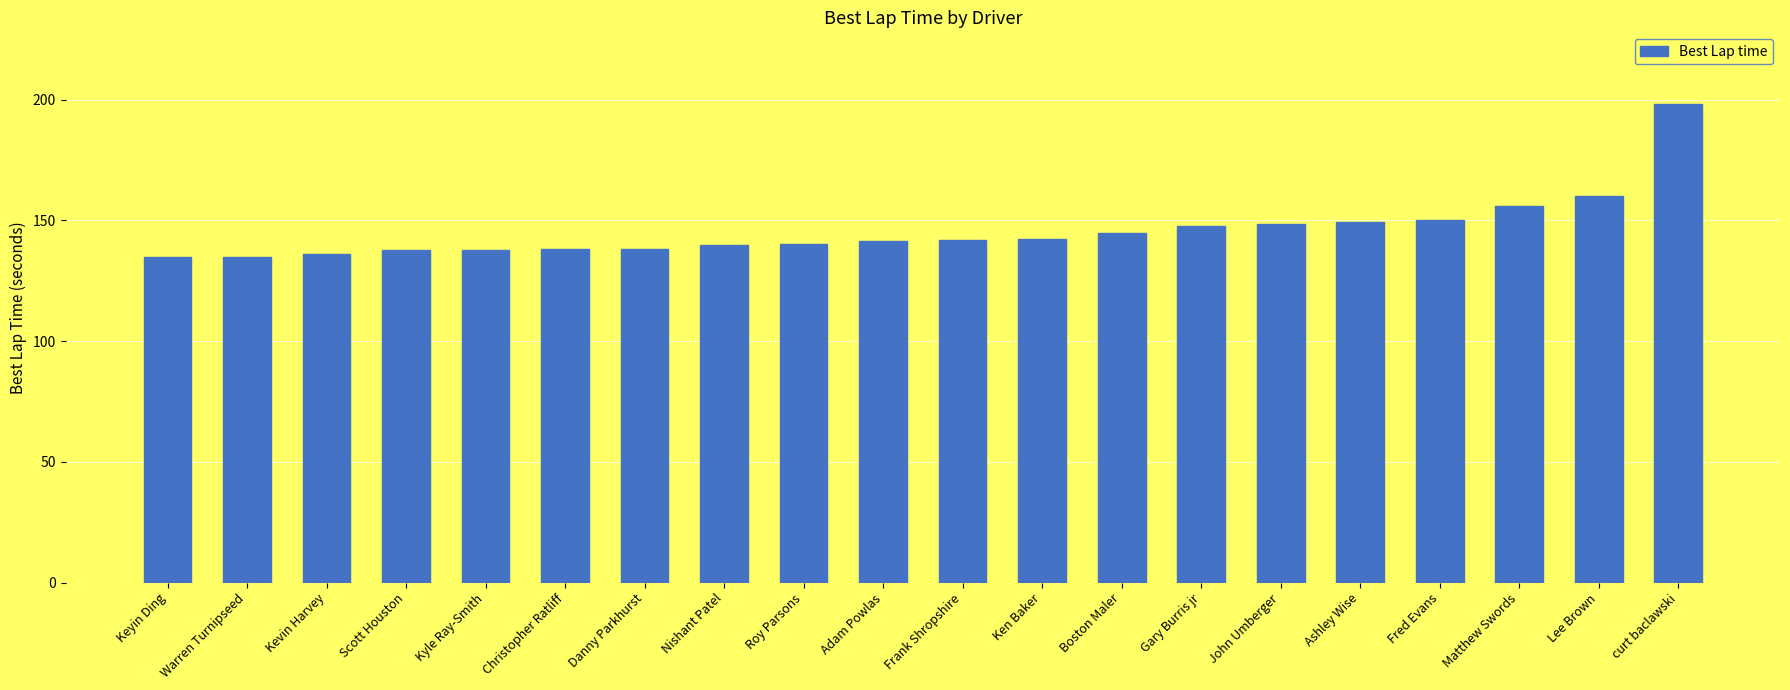

What is the maximum value shown in the chart?

198.2